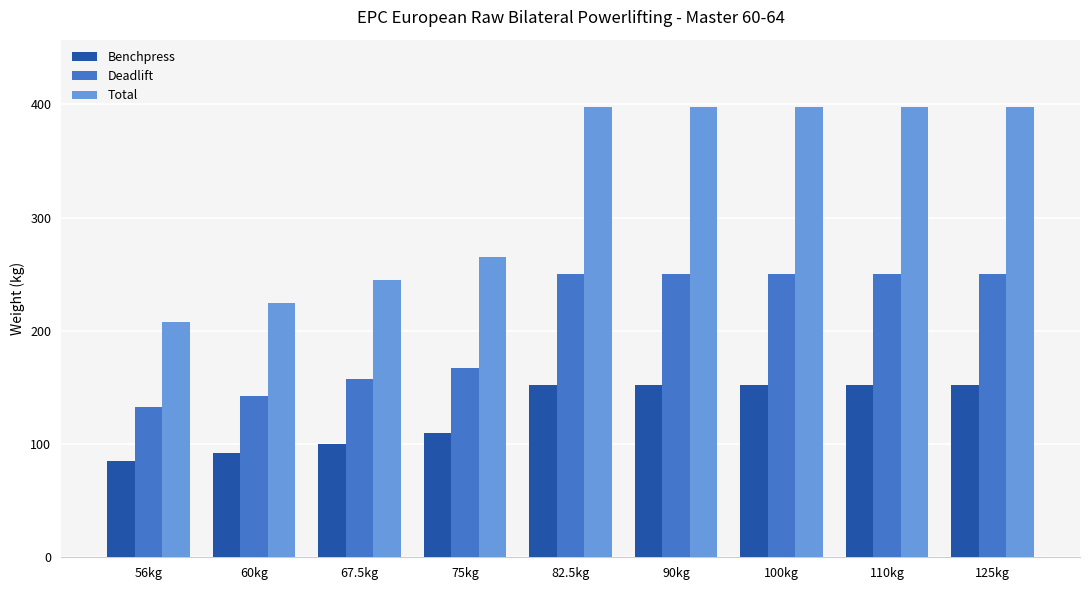

How many bars are there in total?

27